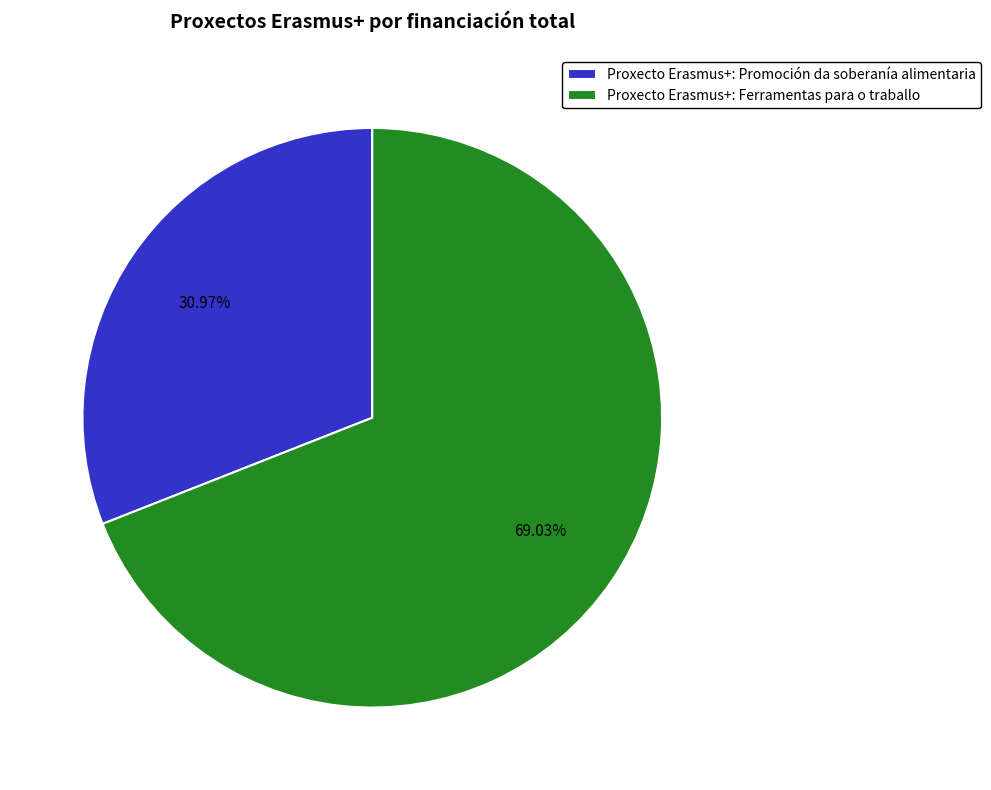

Count the number of slices in the pie.

2